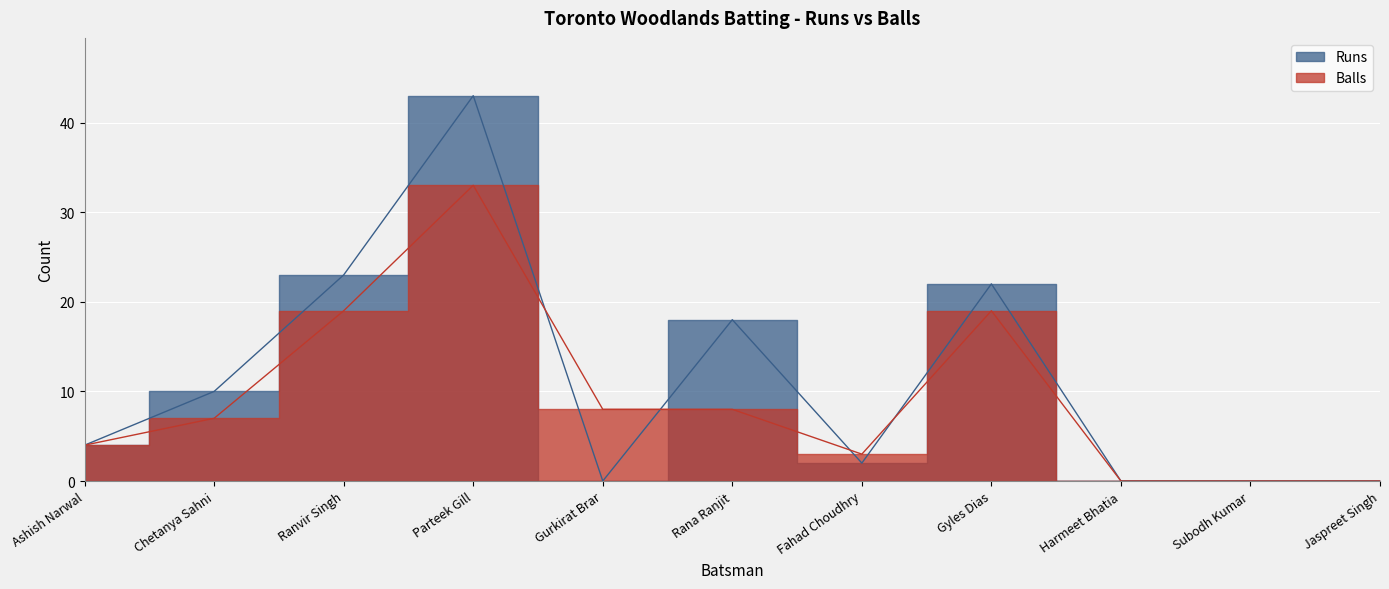

Count the number of data series in this chart.

2